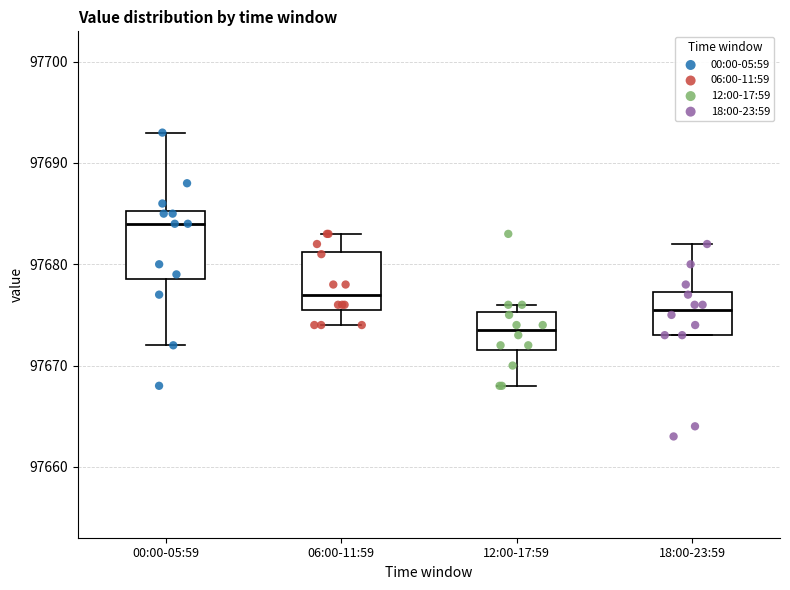

Which box is the tallest, from its lower edge to its upper edge?

00:00-05:59